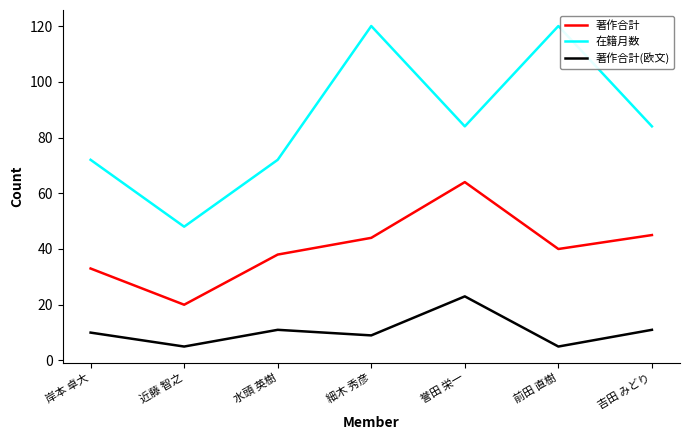

At which category does 著作合計 reach its first local peak?

誉田 栄一